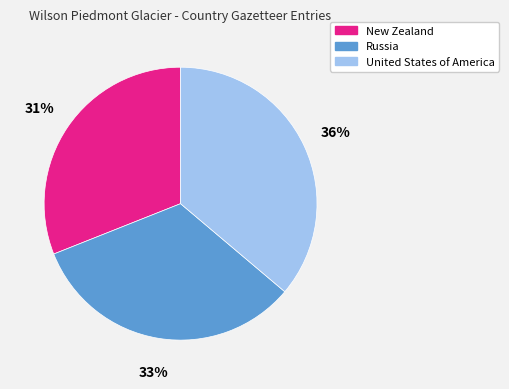

How many segments does this pie chart have?

3